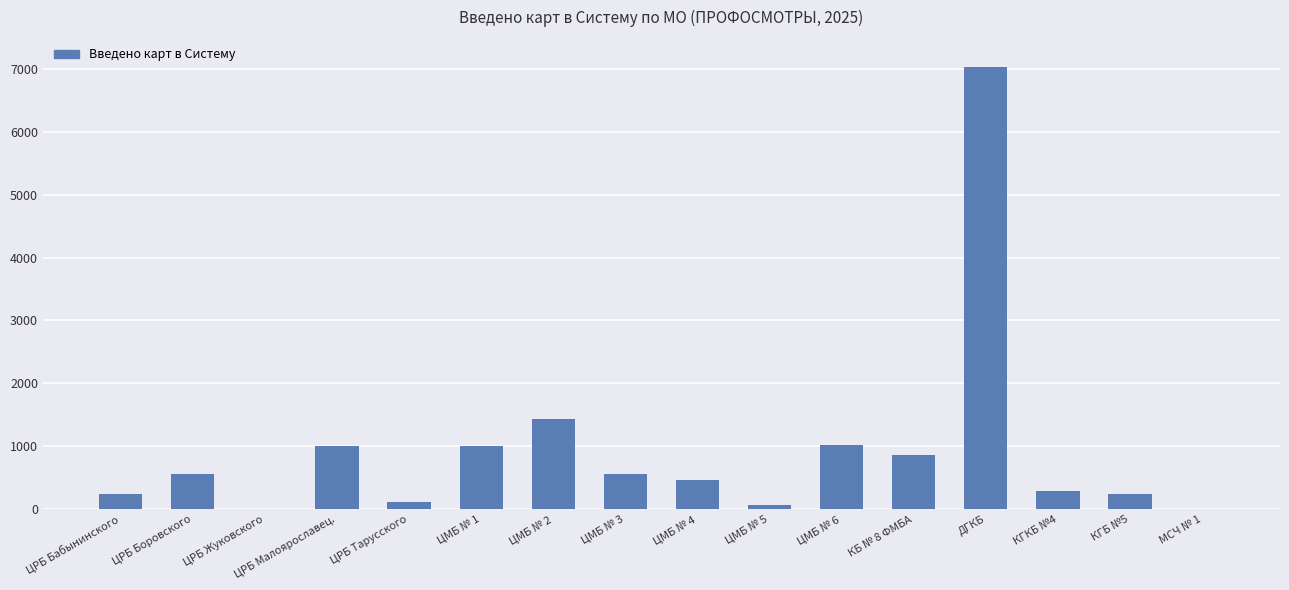

Which category has the highest value across all series?

ДГКБ